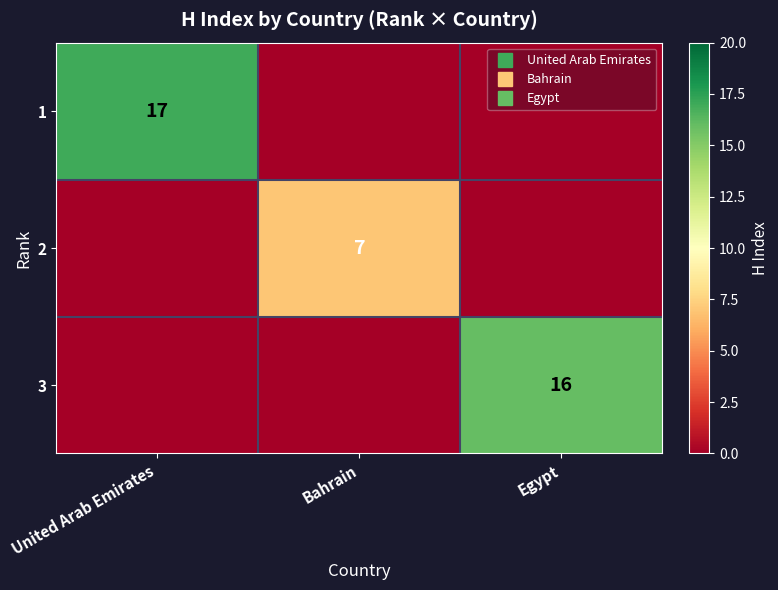

How many categories are shown in the chart?

3